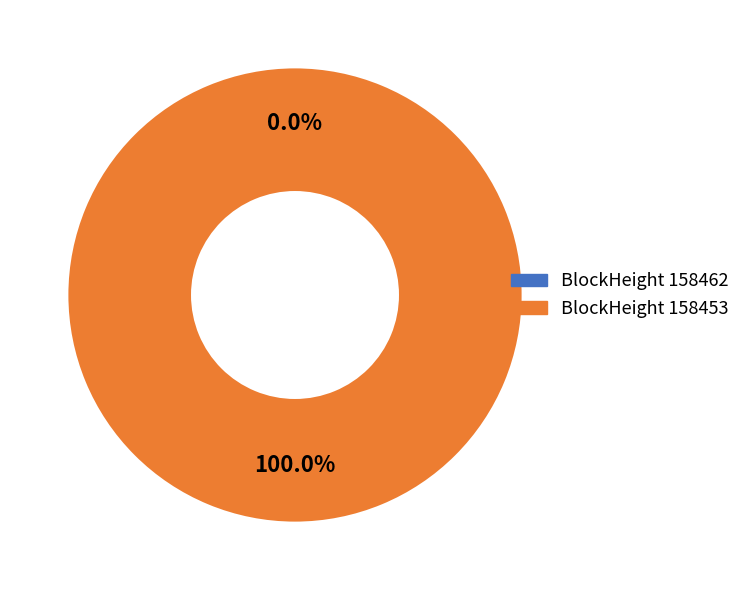

To the nearest percent, what is the difference between the 158453 and 158462 slice percentages?

100%